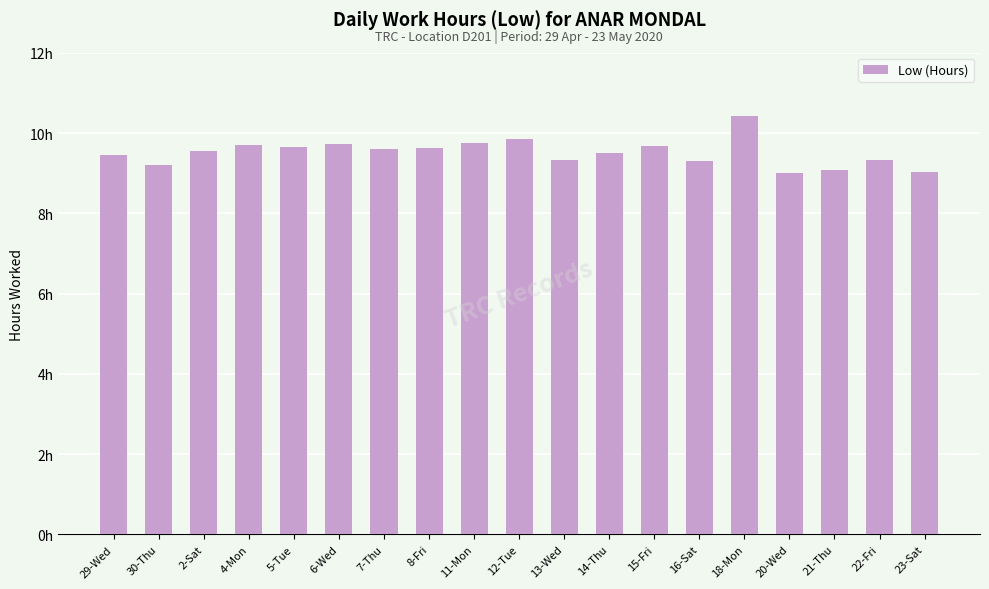

Are the bars horizontal?

No